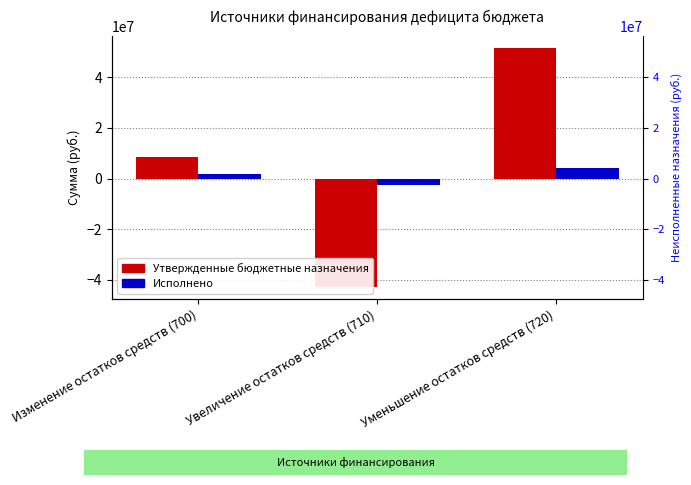

Does the chart contain any negative values?

Yes